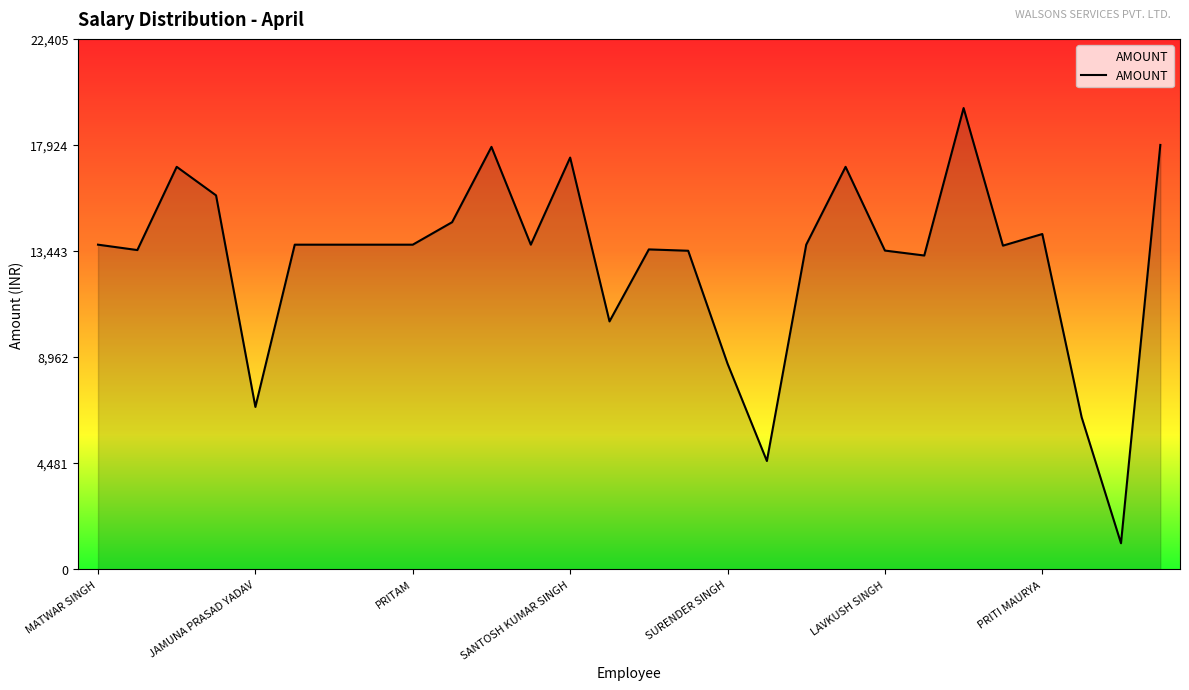

What is the minimum value shown in the chart?

1096